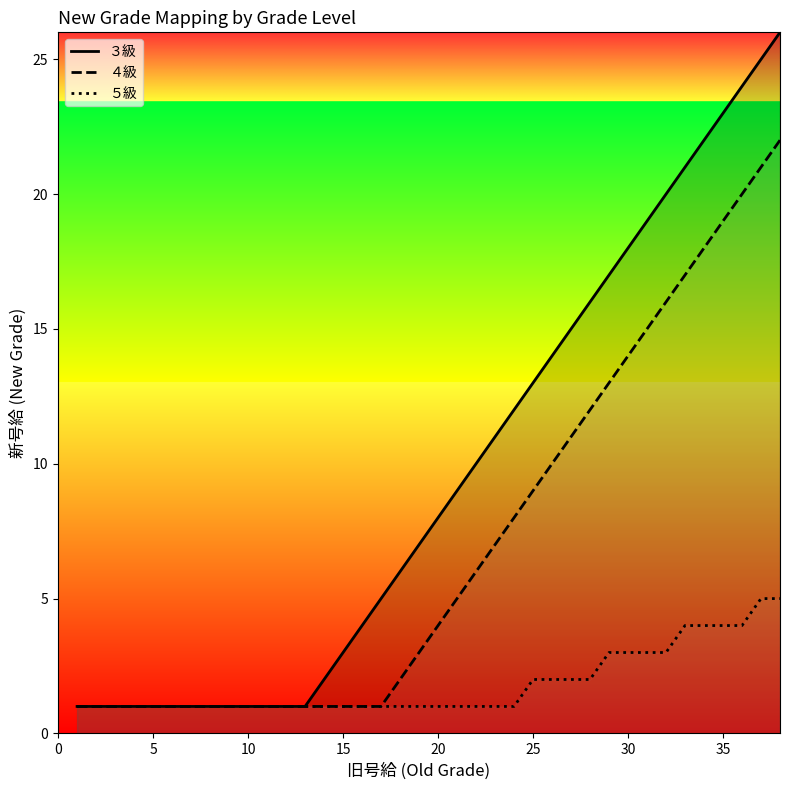

What is the value of the ３級 point at the 1st from the left?

1